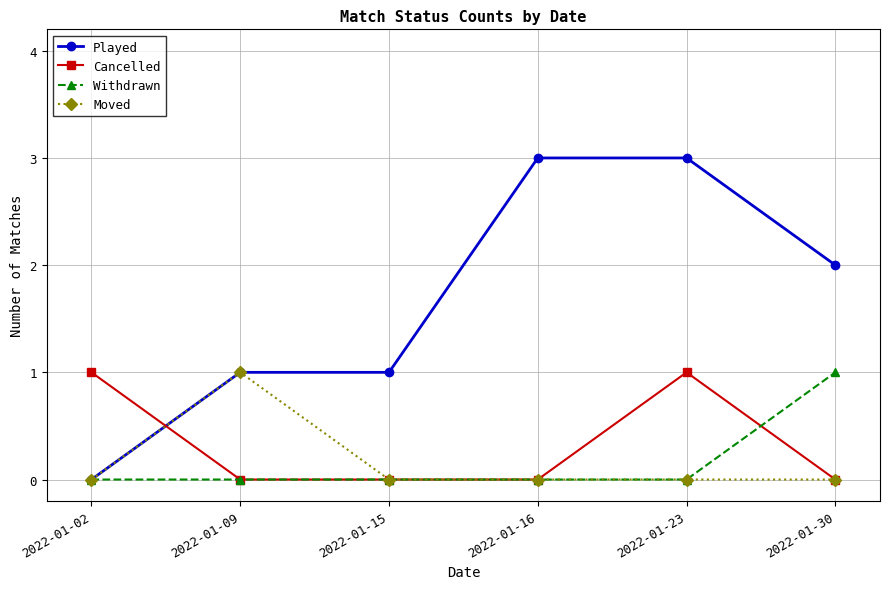

Between 2022-01-02 and 2022-01-23, which series saw the biggest shift?

Played